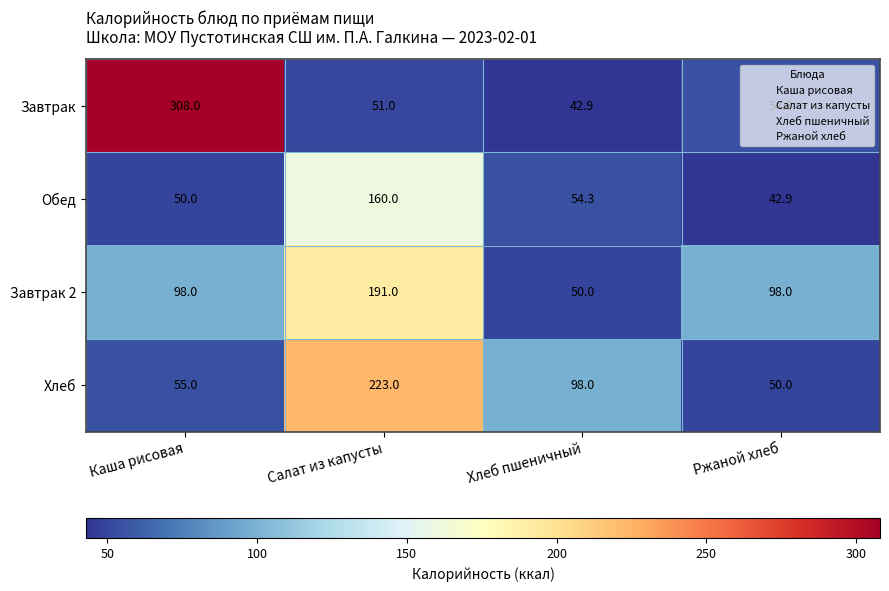

What is the total value across all series at Салат из капусты?

625.0